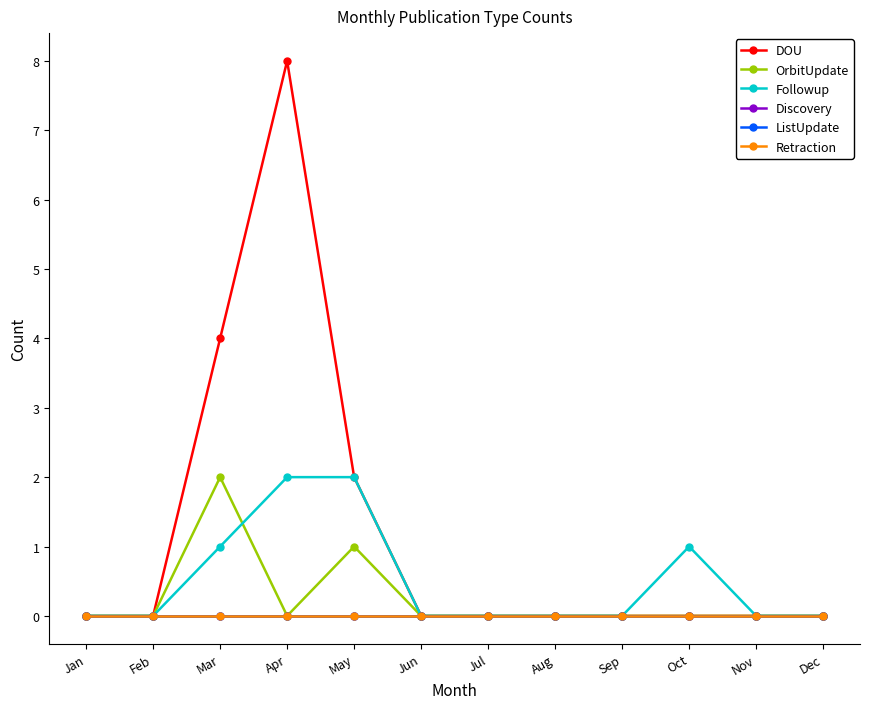

Does the chart have visible grid lines?

No